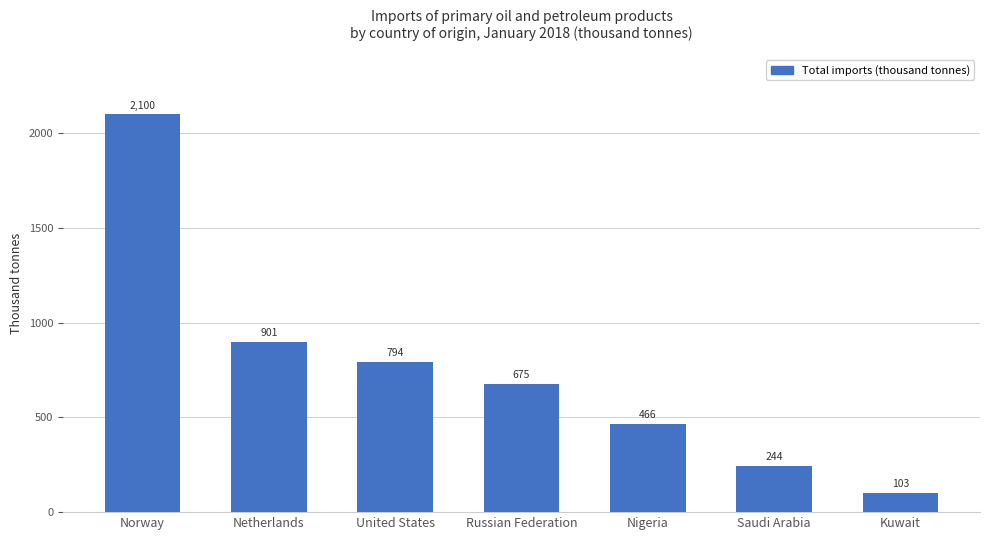

What is the change in value from Russian Federation to Nigeria?

-209.6